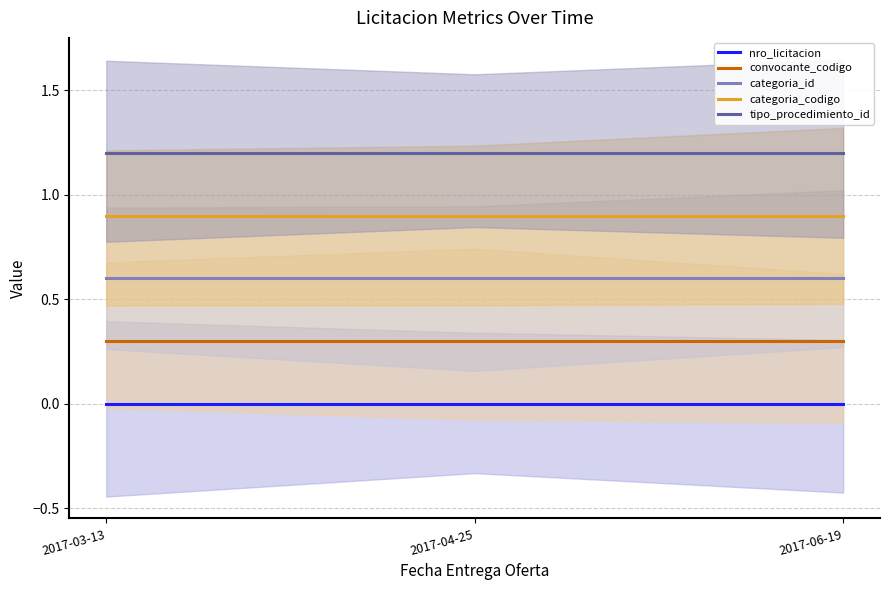

Is it true that tipo_procedimiento_id equals 1.2 at 2017-06-19?

True